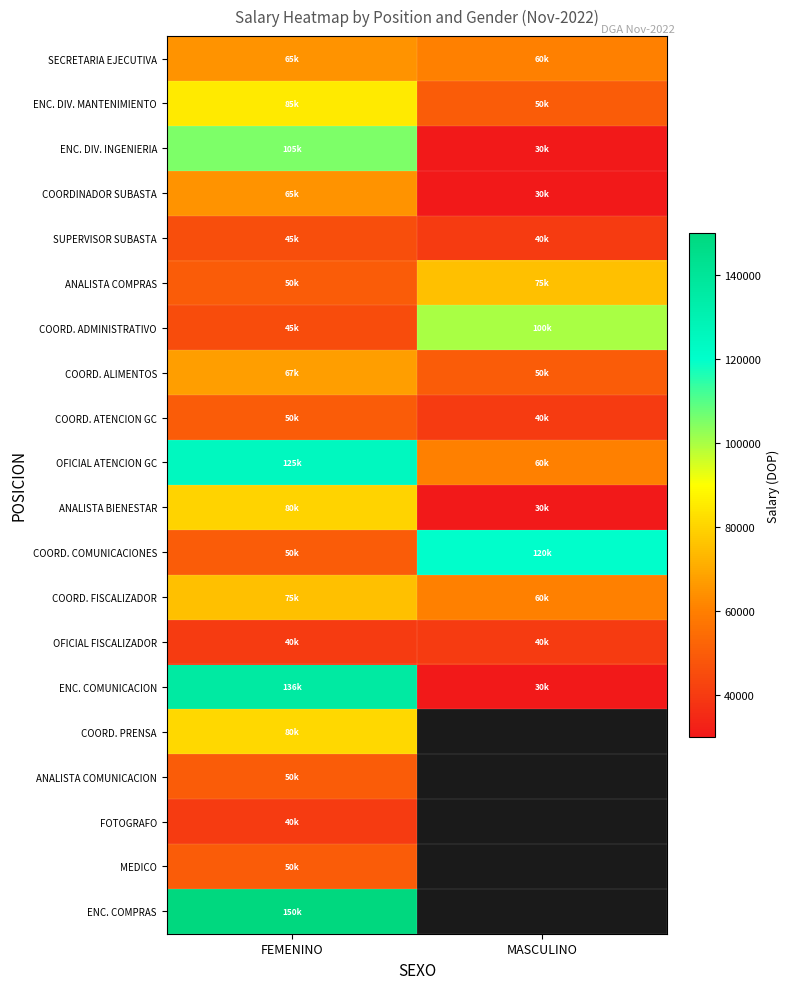

The OFICIAL FISCALIZADOR series shows 22204.2 at FEMENINO. True or false?

False